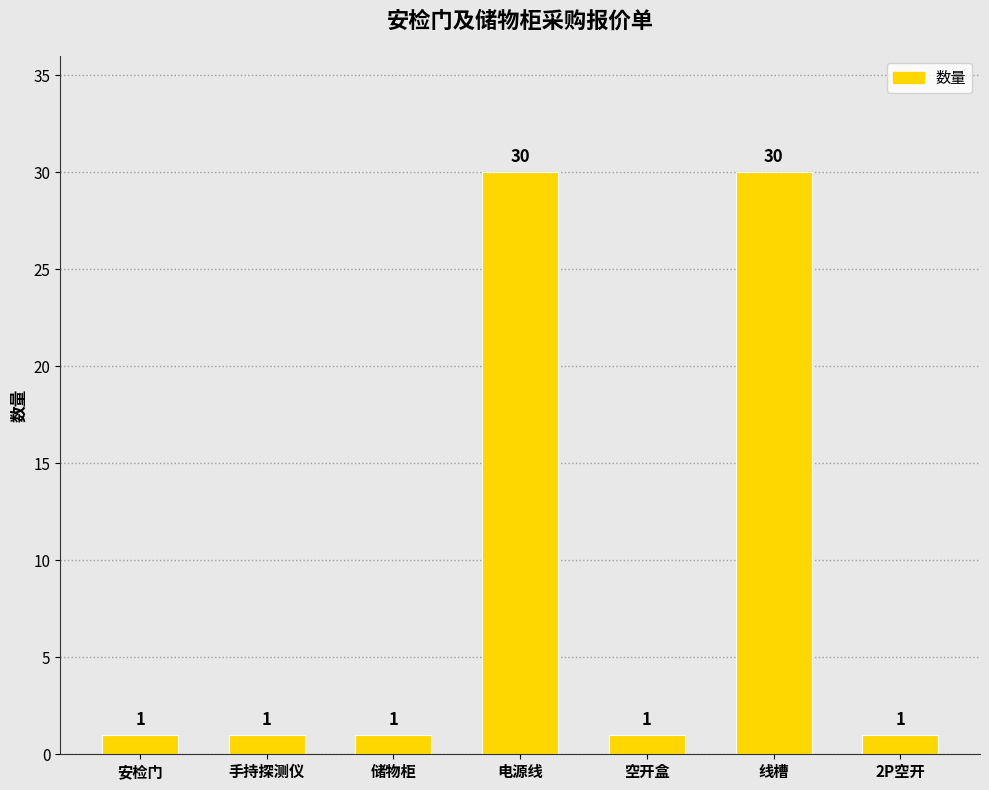

Is it true that the value at 线槽 is 17?

False